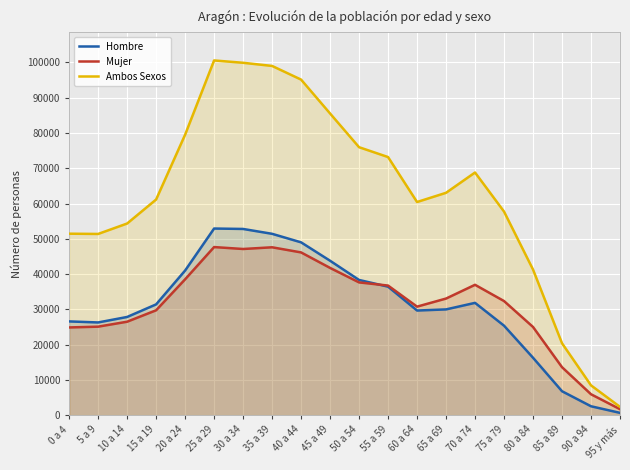

At how many categories does at least one series exceed 9774?

18